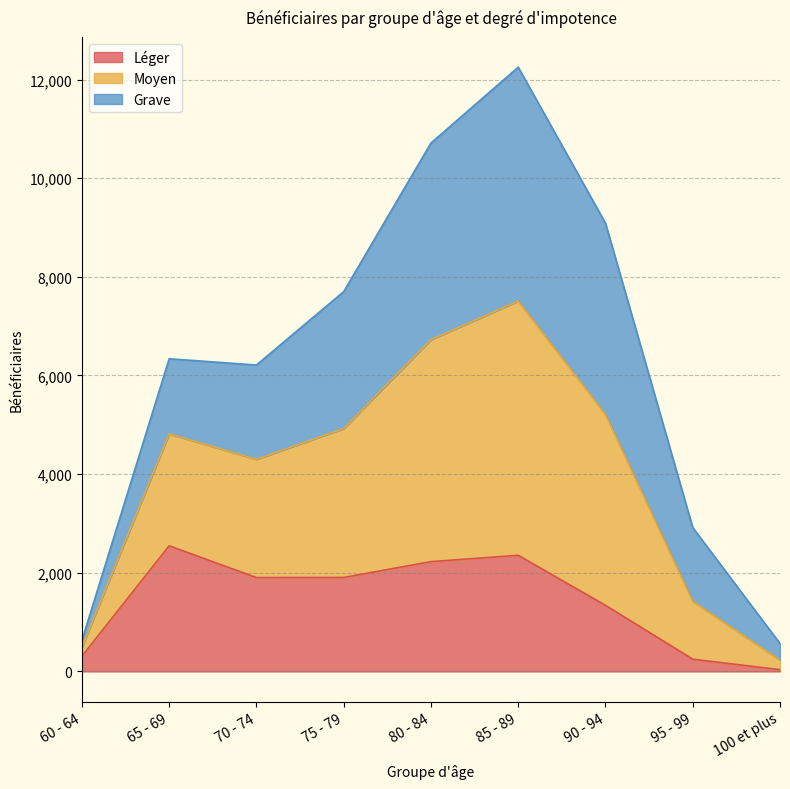

At which label is Léger closest to 1291?

90 - 94